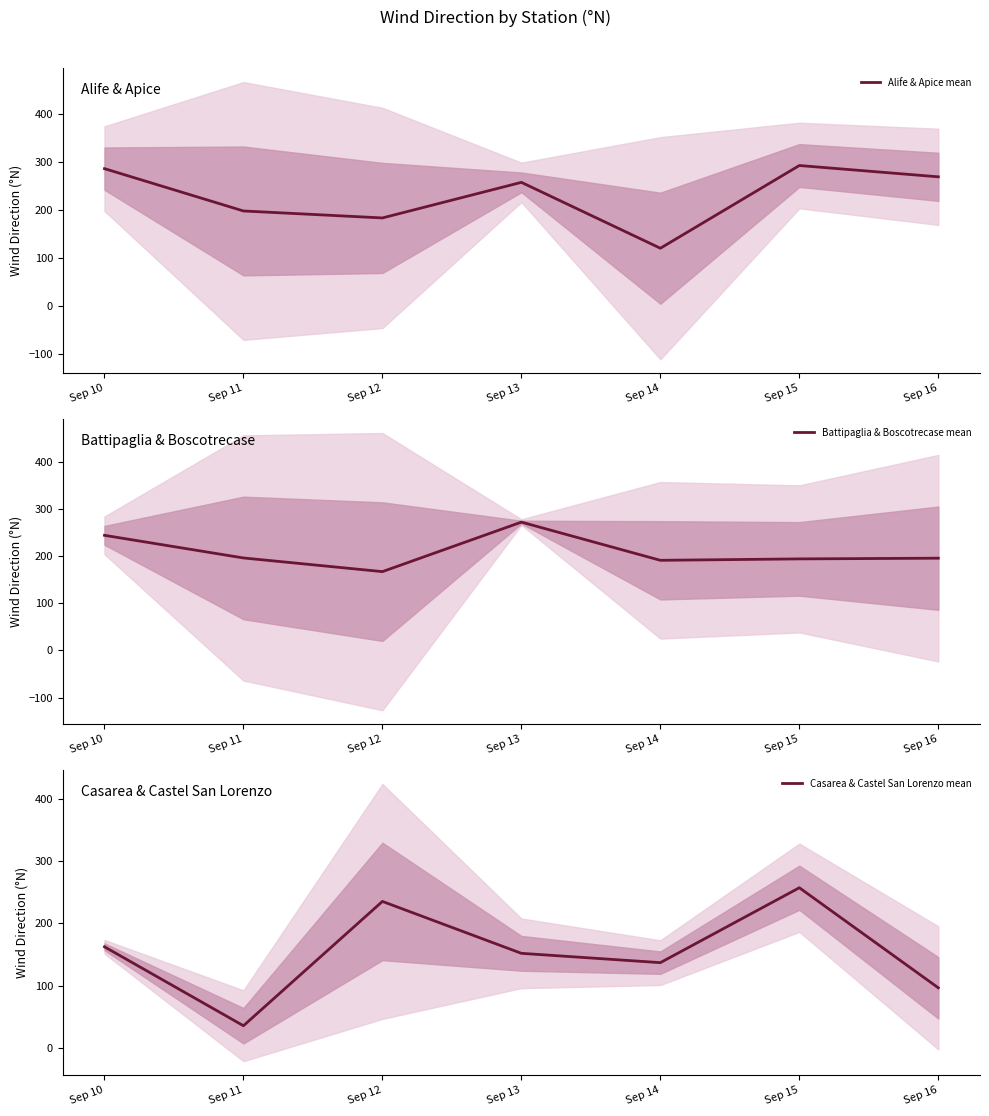

What are all the series names shown in the legend?

Alife & Apice mean, Battipaglia & Boscotrecase mean, Casarea & Castel San Lorenzo mean